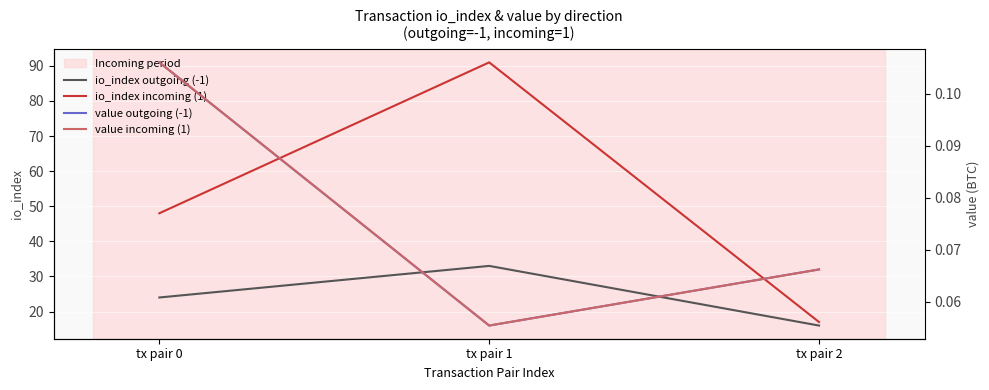

Which label corresponds to the largest value in the chart?

tx pair 1